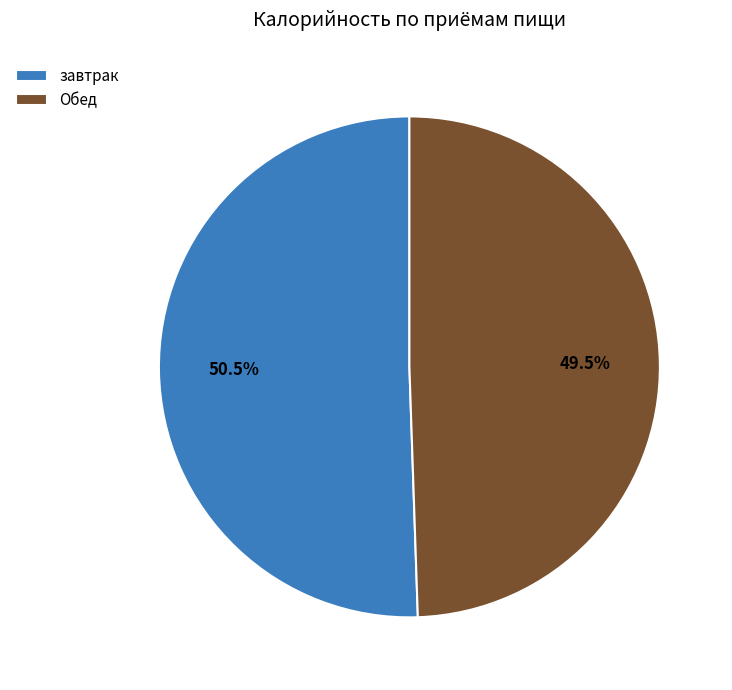

What is the largest slice in the pie chart?

завтрак